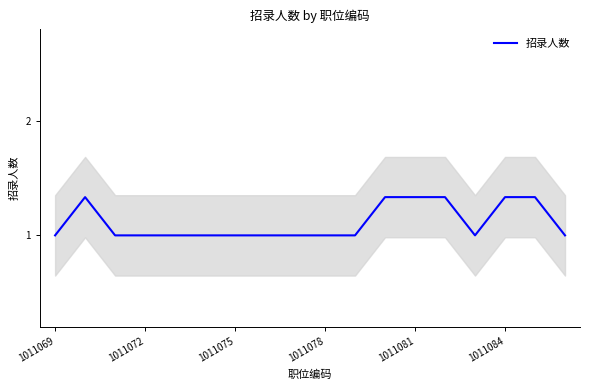

How many points are higher than both their immediate neighbors (excluding endpoints)?

1